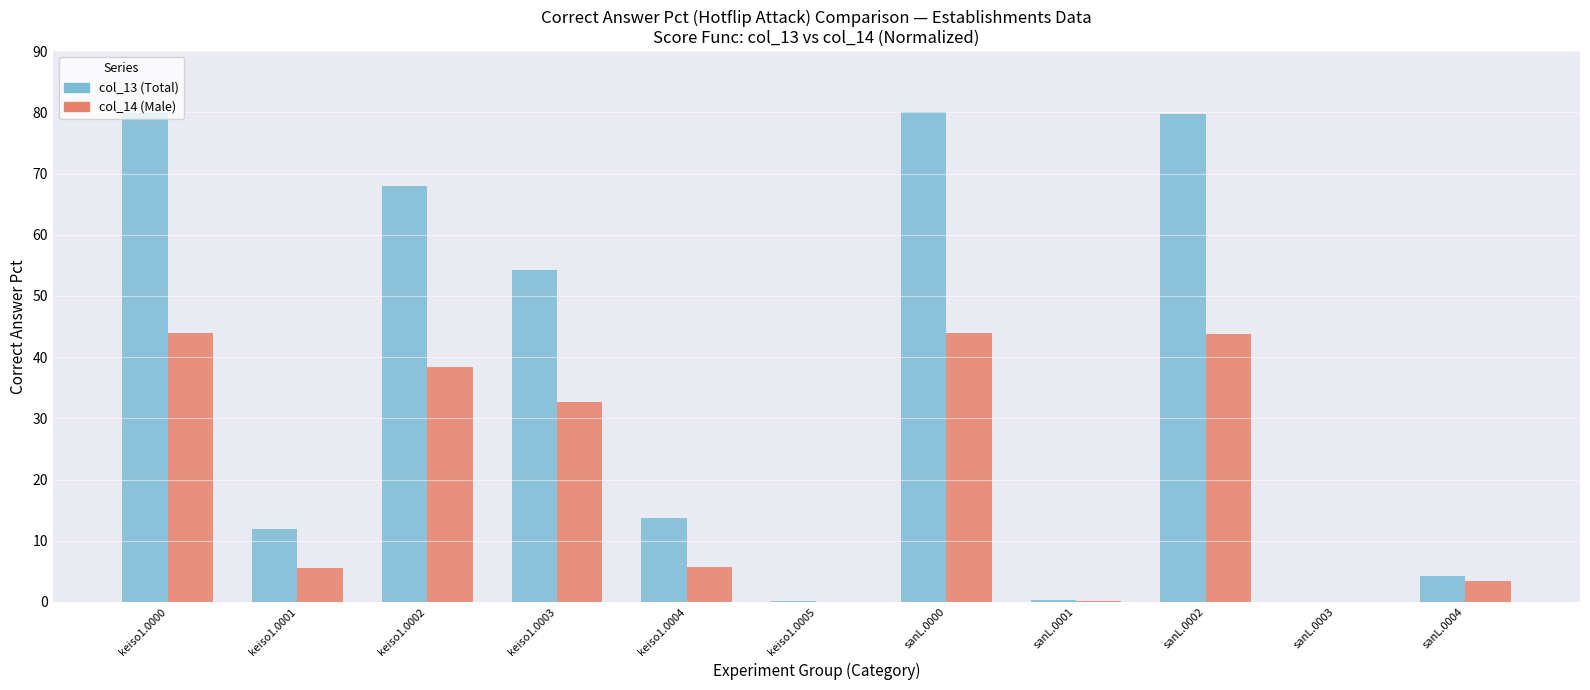

What is the total value across all series at sanL.0004?

7.5